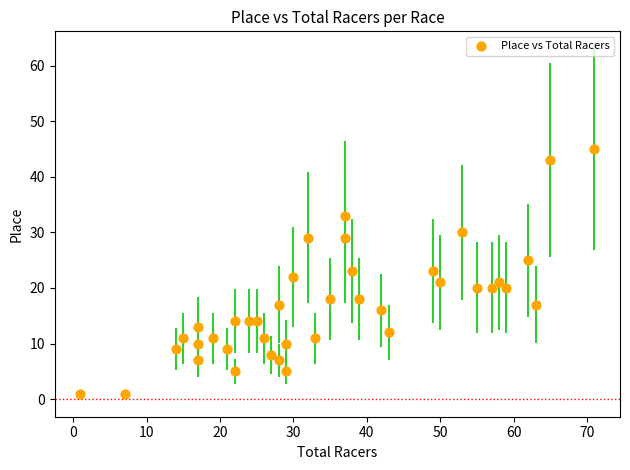

What is the range of Y values (max minus min)?

44